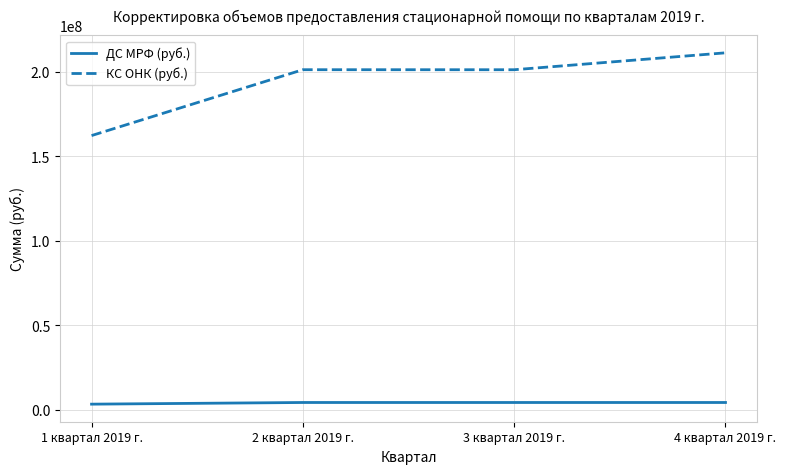

At how many categories does at least one series exceed 40384444?

4